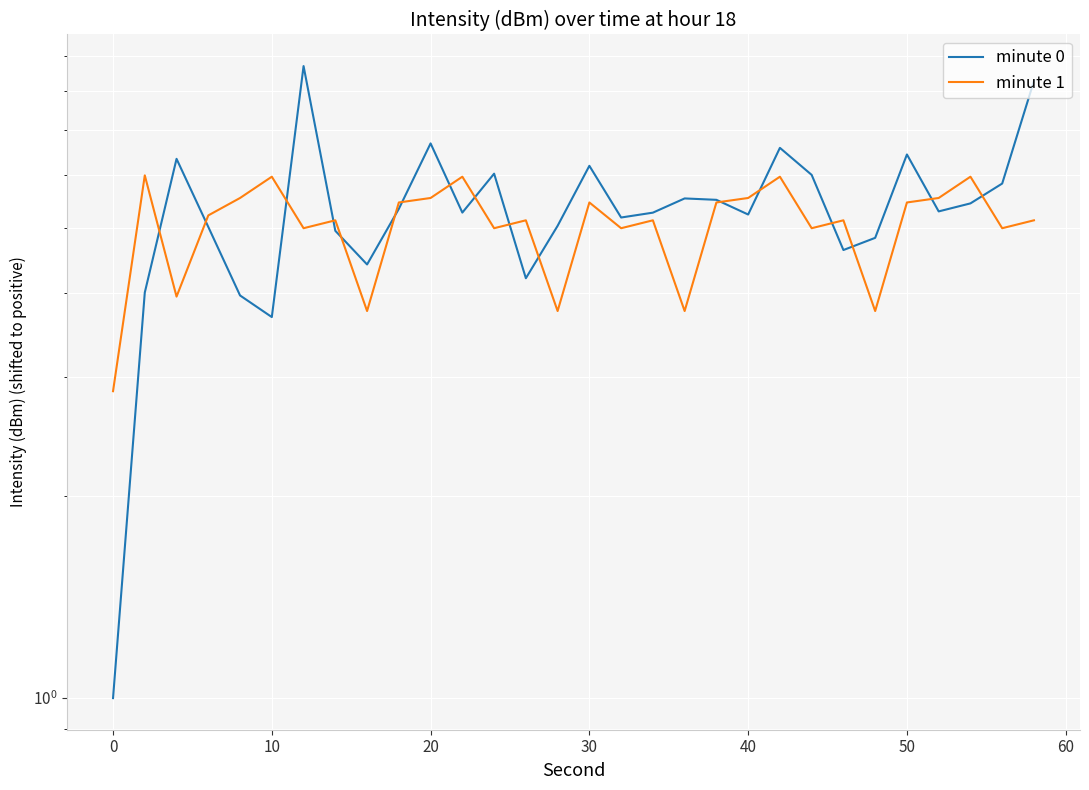

How many categories are shown in the chart?

30